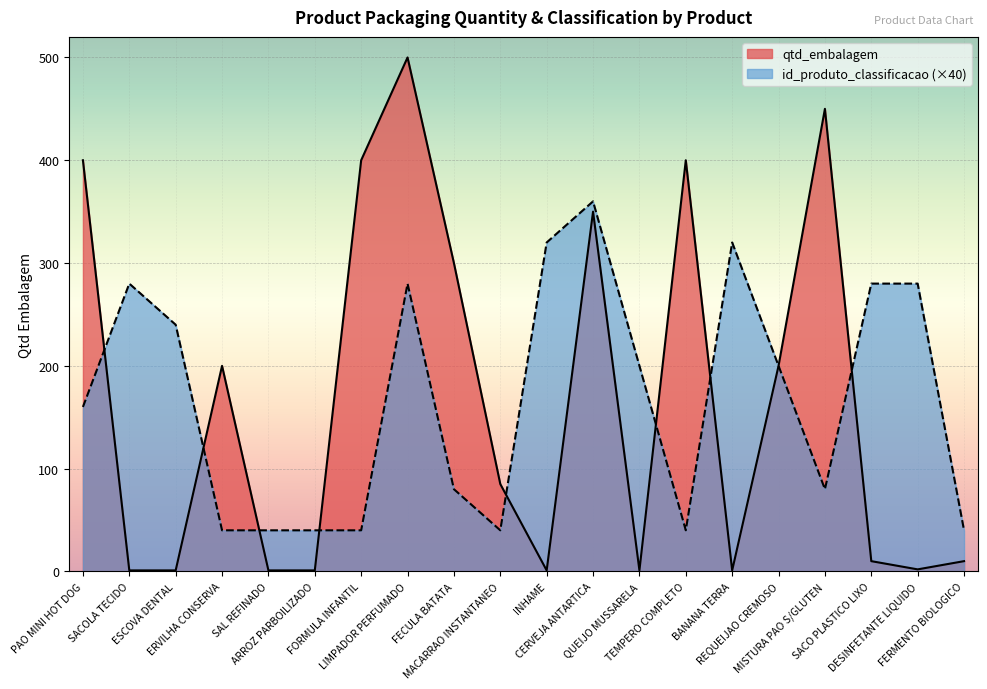

How many intersections are there between id_produto_classificacao and qtd_embalagem?

8